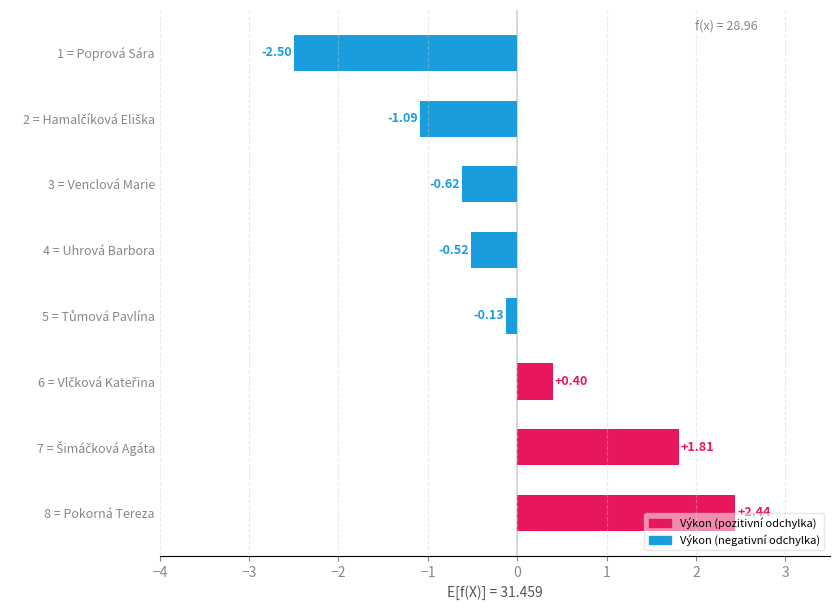

What is the difference between the maximum and minimum values?

4.9